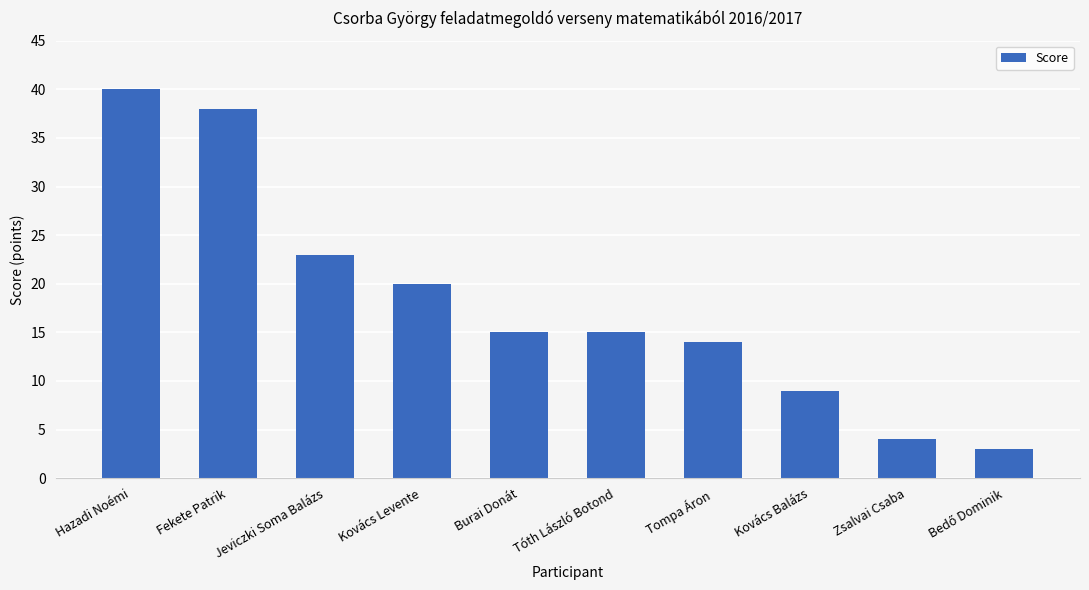

The chart shows a value of 15 at Tóth László Botond. True or false?

True